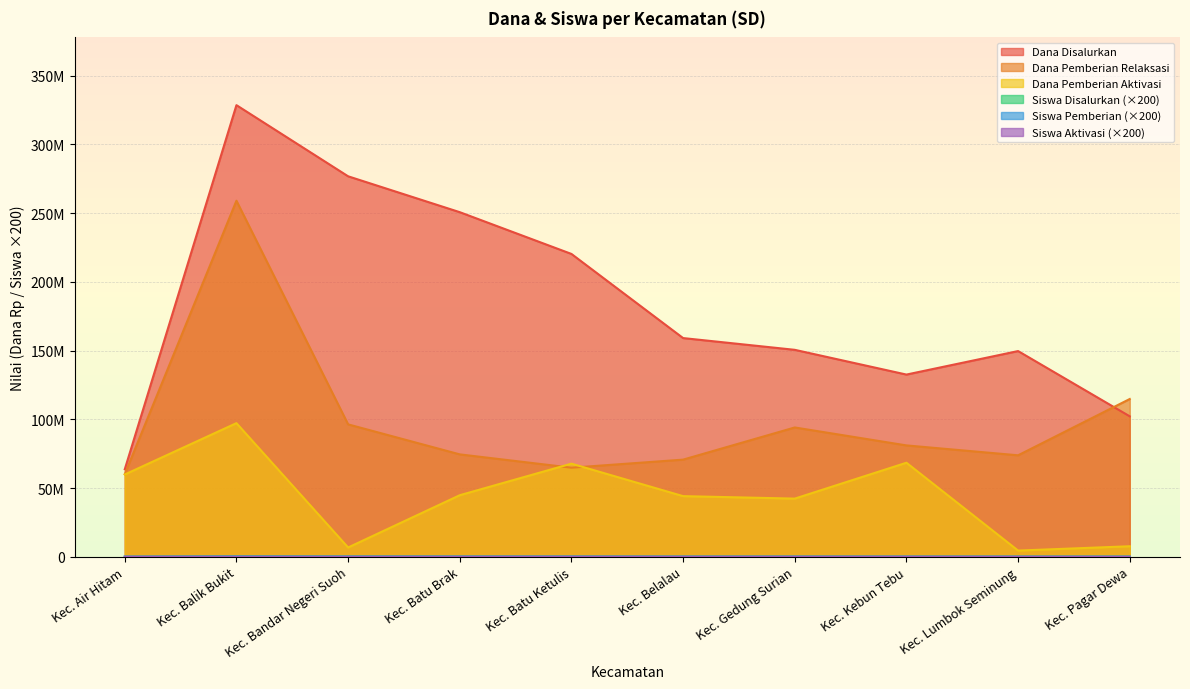

What is the lowest value of the Siswa Pemberian series?

32200